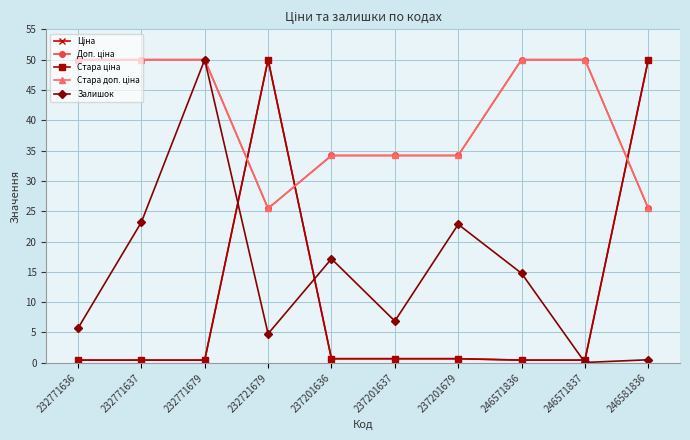

At which category is the sum across all series the highest?

232721679